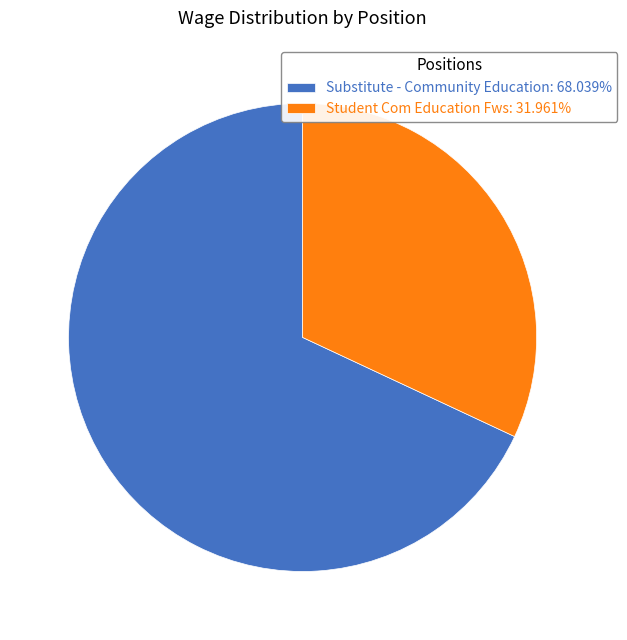

Is Substitute - Community Education: 68.039% the majority of the pie?

Yes